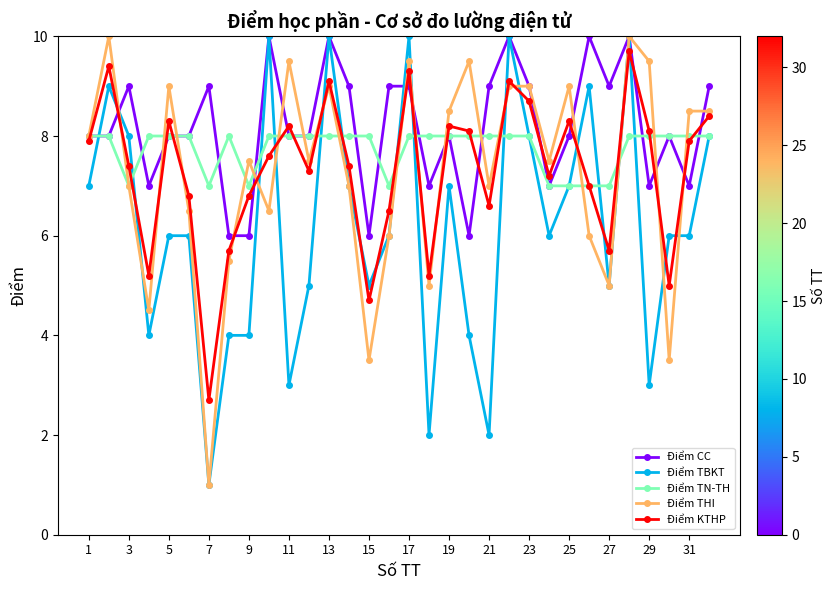

Which series has the largest total across all categories?

Điểm CC